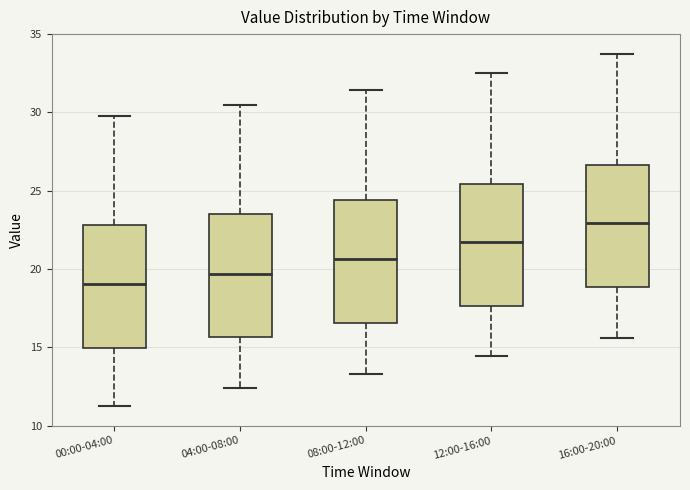

Where is the lower edge of the box for 12:00-16:00 on the y-axis? The values are not printed on the chart, so give them approximately, as read against the axis.

17.5